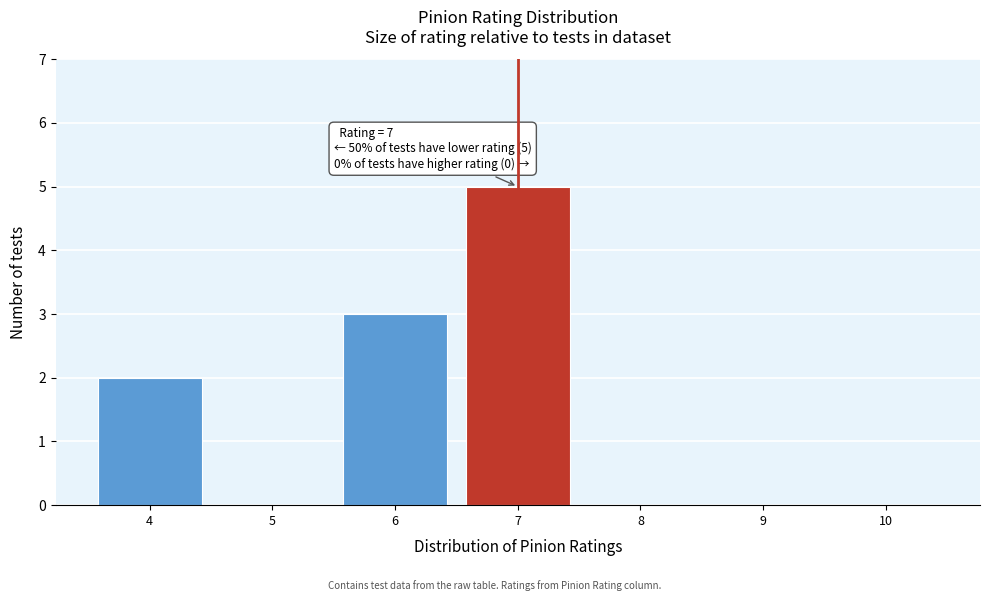

Which range on the x-axis has the tallest bar?

6.5 to 7.5